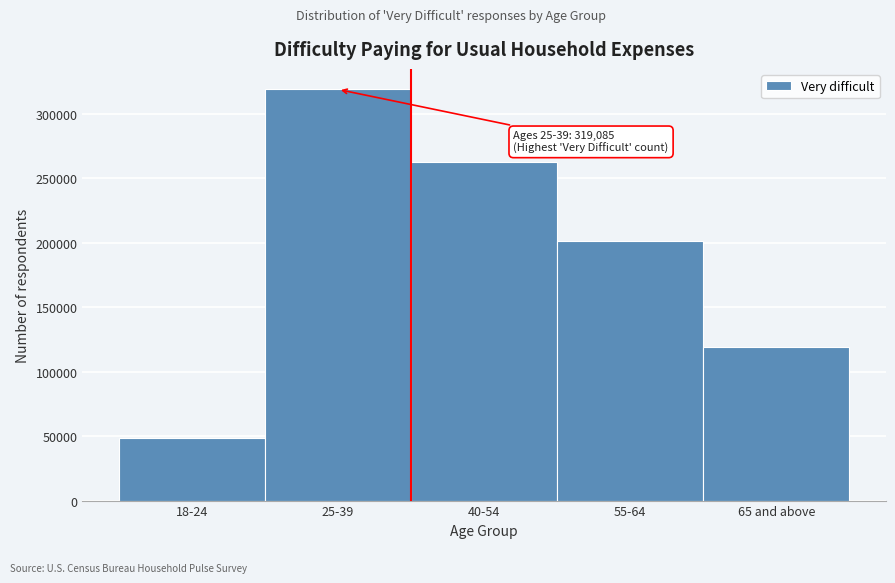

Reading left to right, extract all data points from this chart.

48394	319085	262696	201125	119516